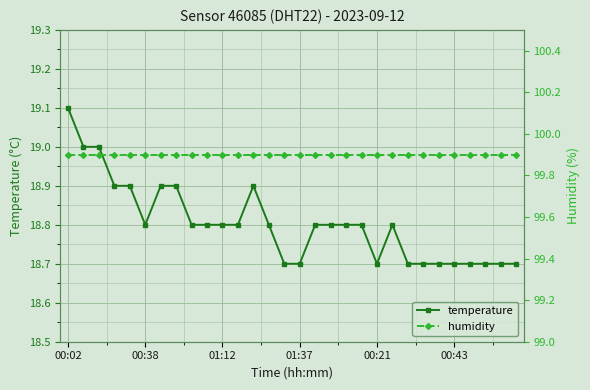

True or false: humidity has a value of 65.5 at 24.

False